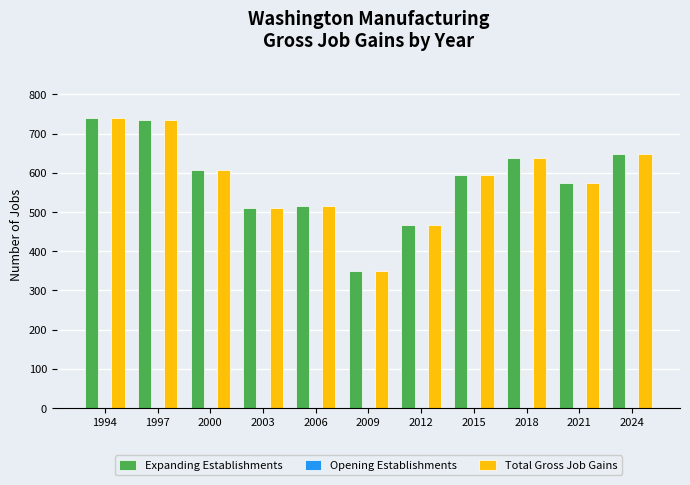

How many bars are there in total?

22